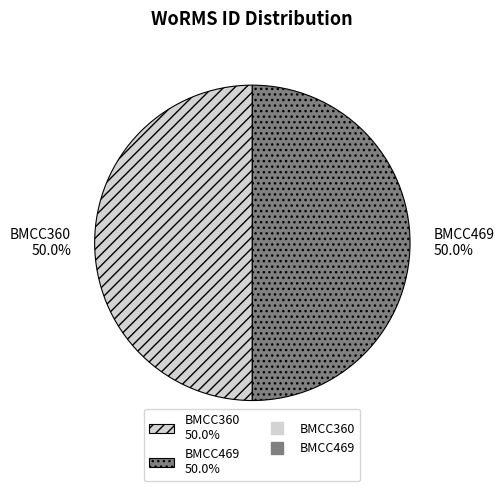

What is the ratio of the value at BMCC469 50.0% to the value at BMCC360 50.0%?

1.0